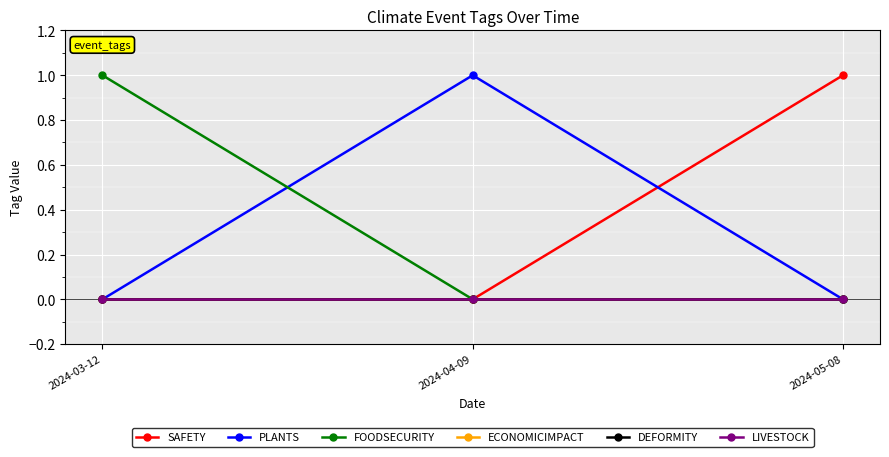

Reading left to right, what are all the values shown in this chart?

SAFETY: 2024-03-12=0	2024-04-09=0	2024-05-08=1
PLANTS: 2024-03-12=0	2024-04-09=1	2024-05-08=0
FOODSECURITY: 2024-03-12=1	2024-04-09=0	2024-05-08=0
ECONOMICIMPACT: 2024-03-12=0	2024-04-09=0	2024-05-08=0
DEFORMITY: 2024-03-12=0	2024-04-09=0	2024-05-08=0
LIVESTOCK: 2024-03-12=0	2024-04-09=0	2024-05-08=0